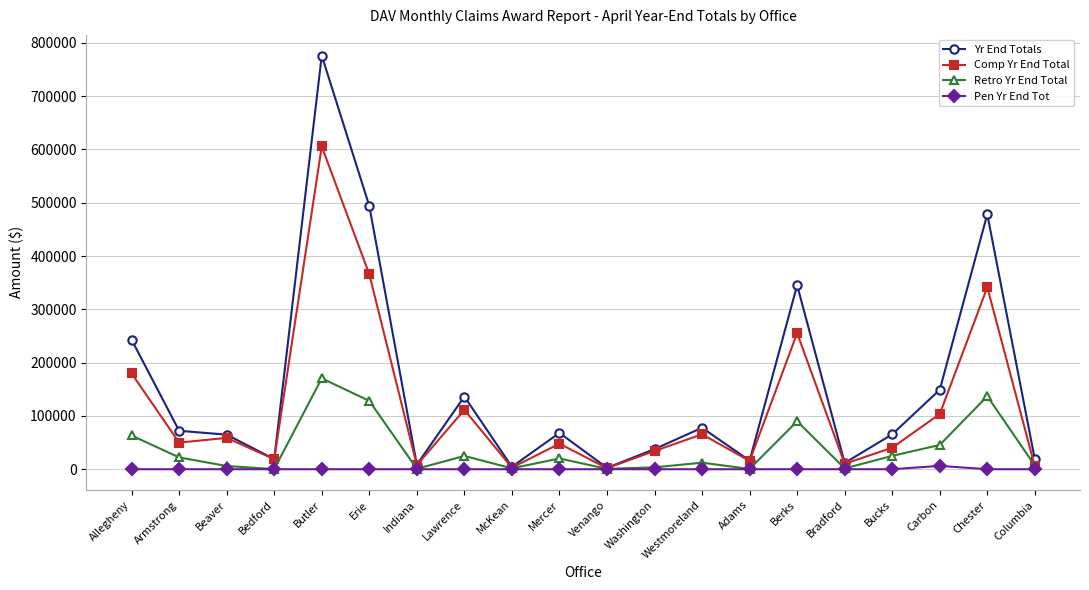

Which series has the largest total across all categories?

Yr End Totals